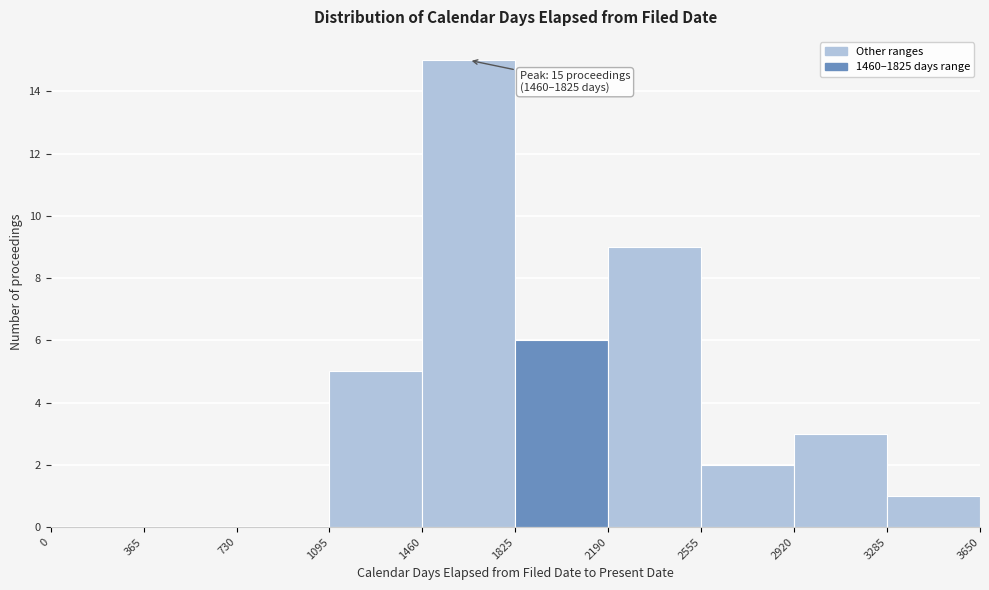

Over which range of the x-axis is the bar tallest?

1460 to 1825